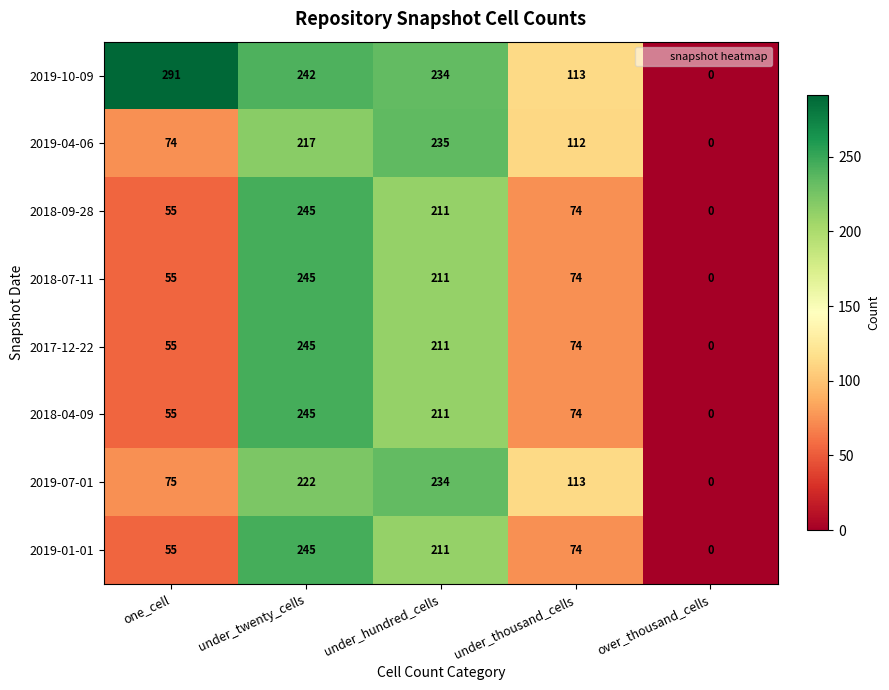

Which series has the largest range (max minus min)?

2019-10-09